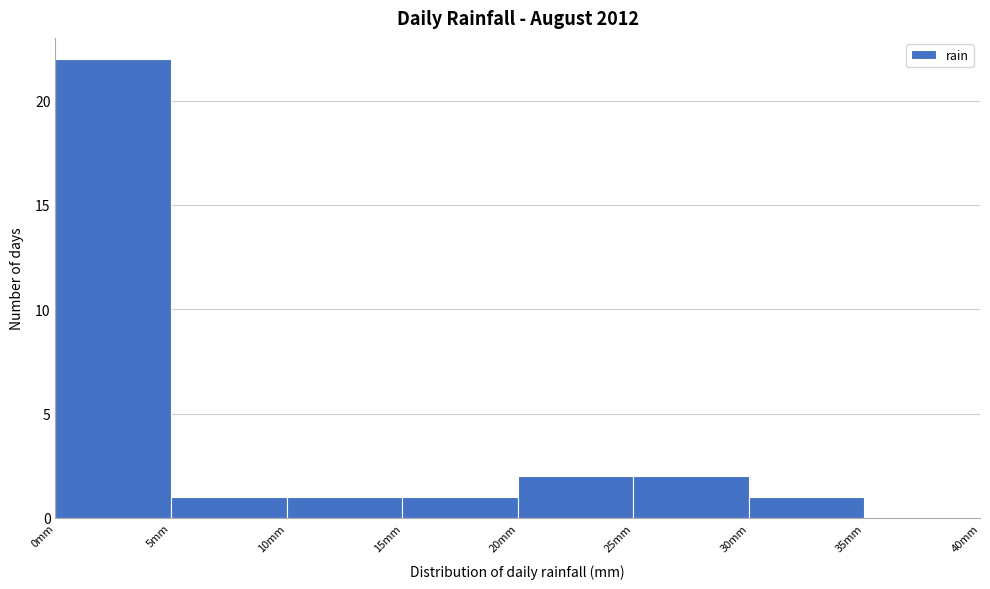

Reading left to right, list every bar in this chart as the range it spans on the x-axis followed by its height. The values are not printed on the chart, so give them approximately, as read against the axis.

0 to 5: 22
5 to 10: 1
10 to 15: 1
15 to 20: 1
20 to 25: 2
25 to 30: 2
30 to 35: 1
35 to 40: 0